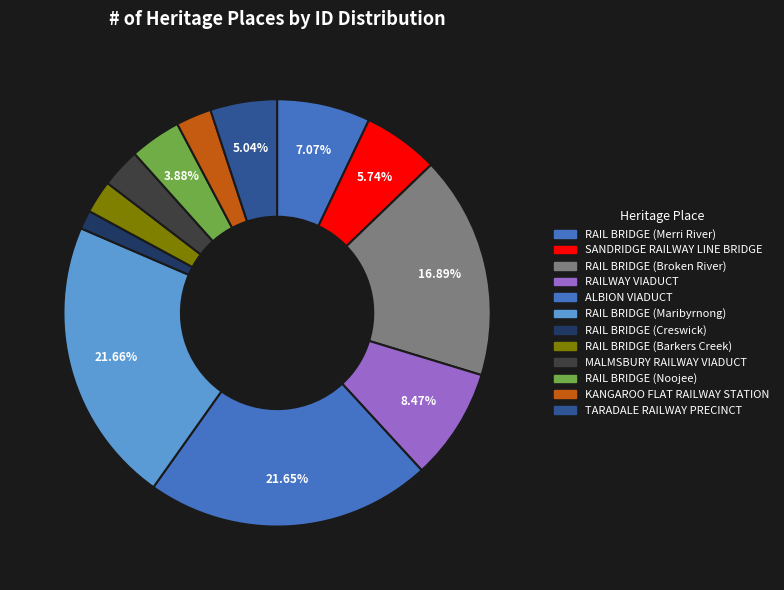

To the nearest percent, what is the combined percentage of RAIL BRIDGE (Creswick) and RAILWAY VIADUCT?

10%